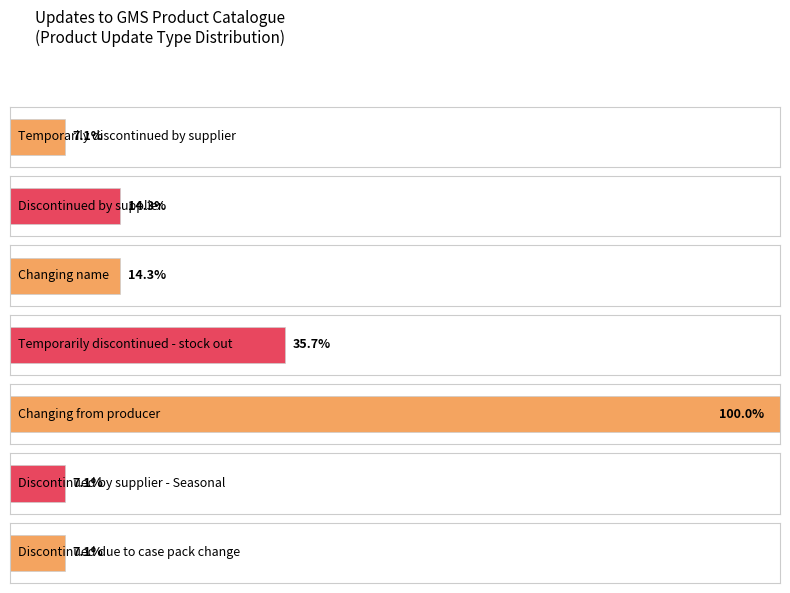

List the labels in order of value, largest first.

4, 3, 1, 2, 0, 5, 6